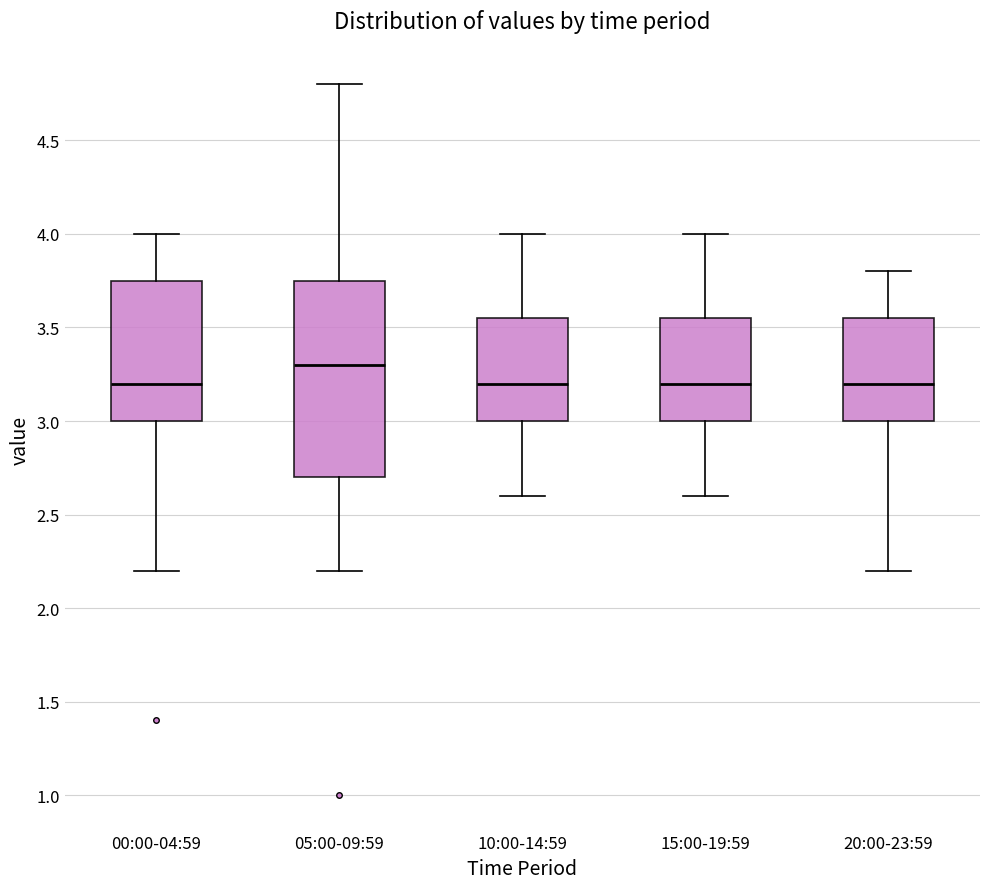

Reading left to right, read every box against the y-axis: the position of its median line, the range the box covers, and the ends of its whiskers. The values are not printed on the chart, so give them approximately, as read against the axis.

00:00-04:59: median 3.20, box 3.00 to 3.75, whiskers 2.20 to 4.00
05:00-09:59: median 3.30, box 2.70 to 3.75, whiskers 2.20 to 4.80
10:00-14:59: median 3.20, box 3.00 to 3.55, whiskers 2.60 to 4.00
15:00-19:59: median 3.20, box 3.00 to 3.55, whiskers 2.60 to 4.00
20:00-23:59: median 3.20, box 3.00 to 3.55, whiskers 2.20 to 3.80